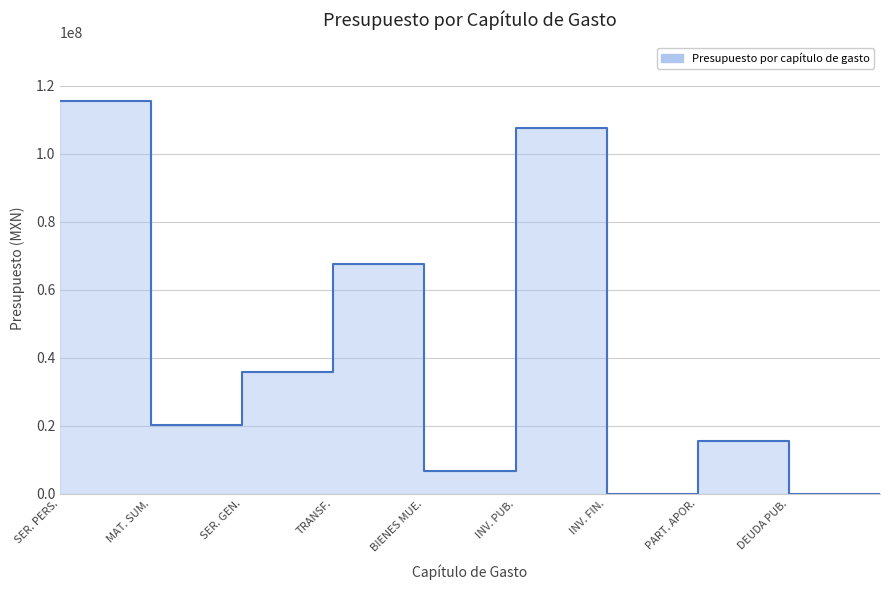

How many positive values are there?

7